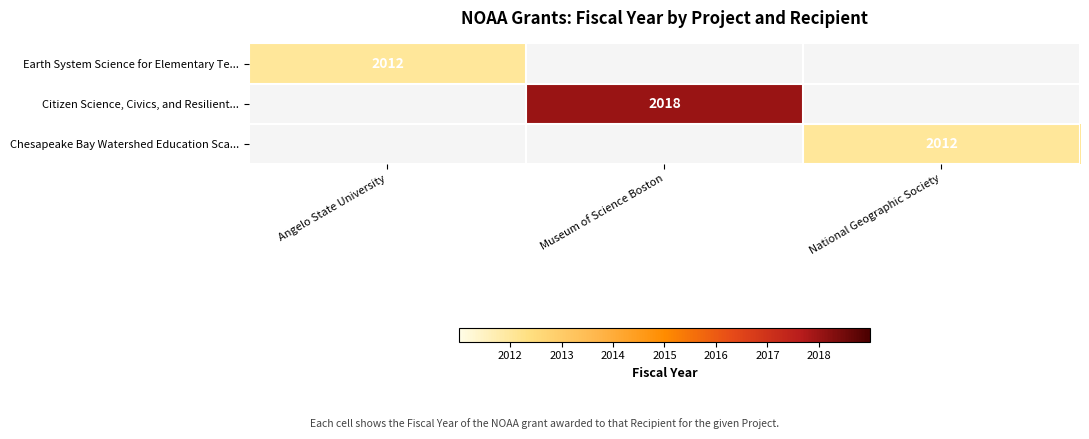

The Earth System Science for Elementary Te... series shows 2012 at Angelo State University. True or false?

True